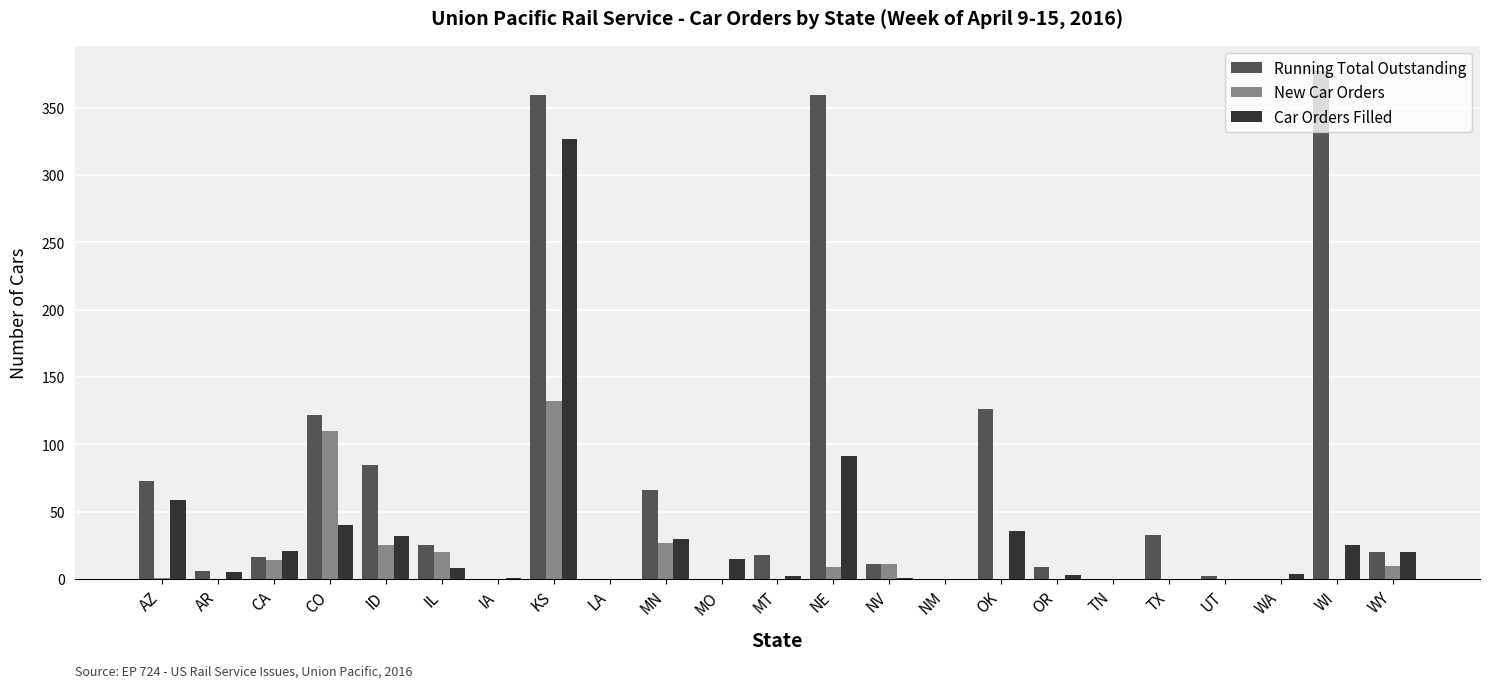

What is the spread (max minus min) of values at ID?

60